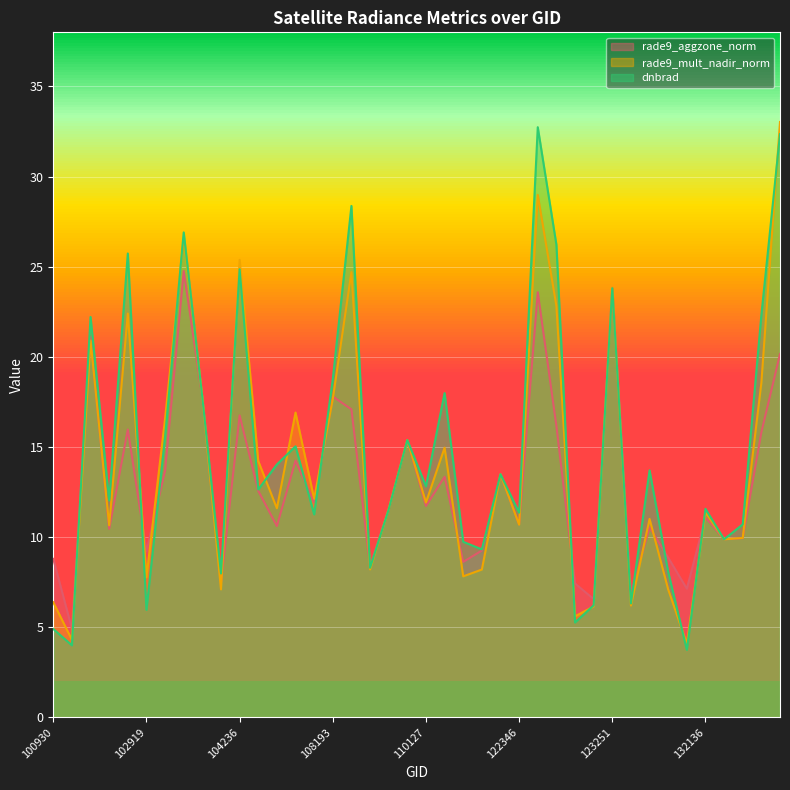

What value does the dnbrad series have at 132488?

10.7